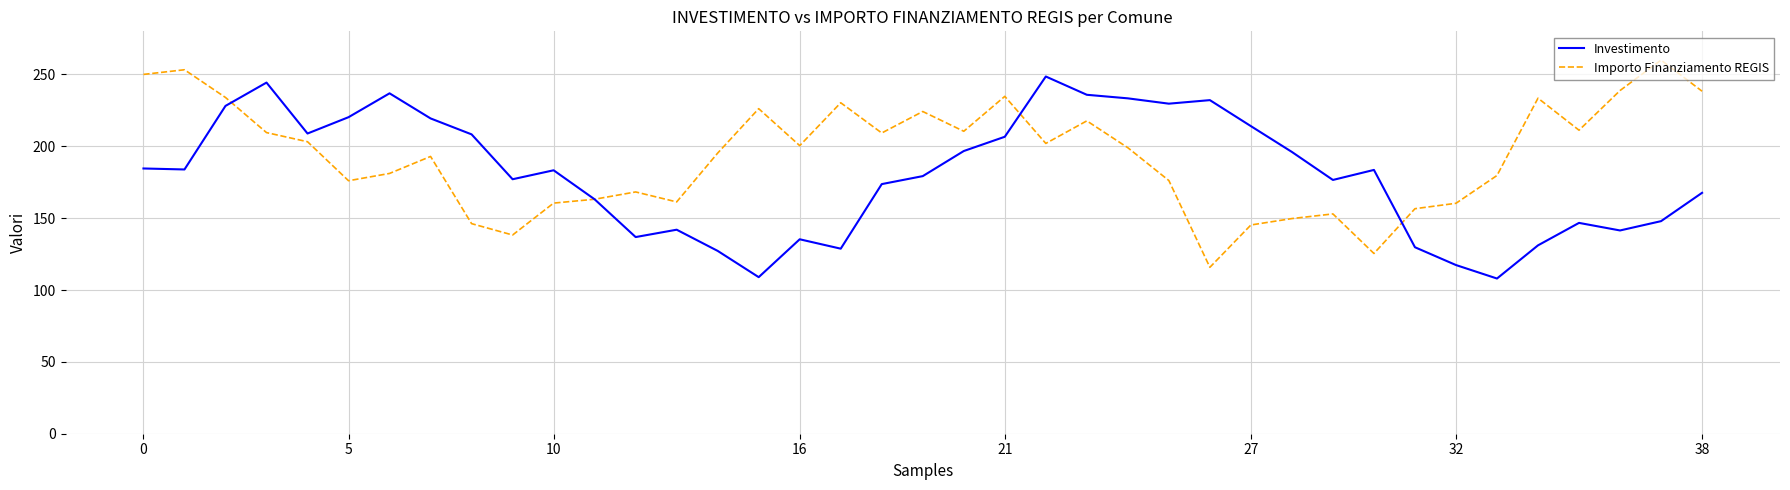

Rank the series by their average value, from lowest to highest.

Investimento, Importo Finanziamento REGIS